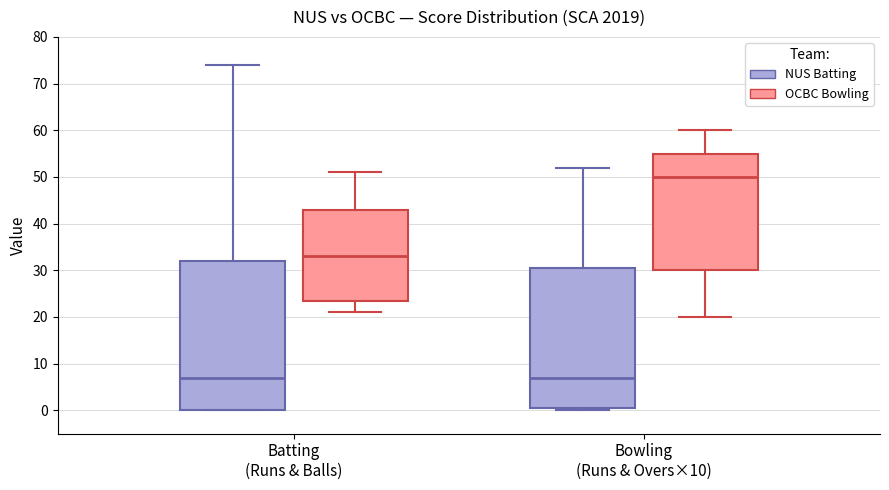

Where does the median line of the box for Batting (Runs & Balls) (OCBC Bowling) sit on the y-axis? The values are not printed on the chart, so give them approximately, as read against the axis.

33